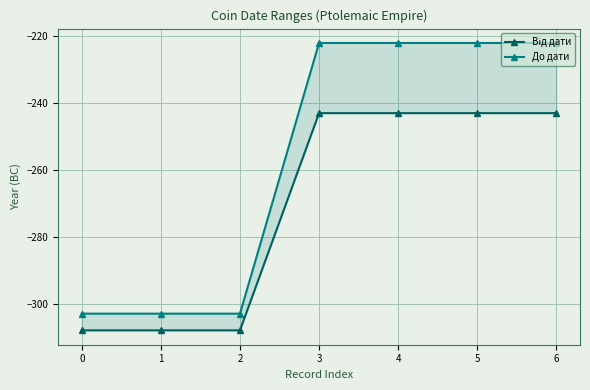

What is the difference between the highest and lowest values at 5?

21